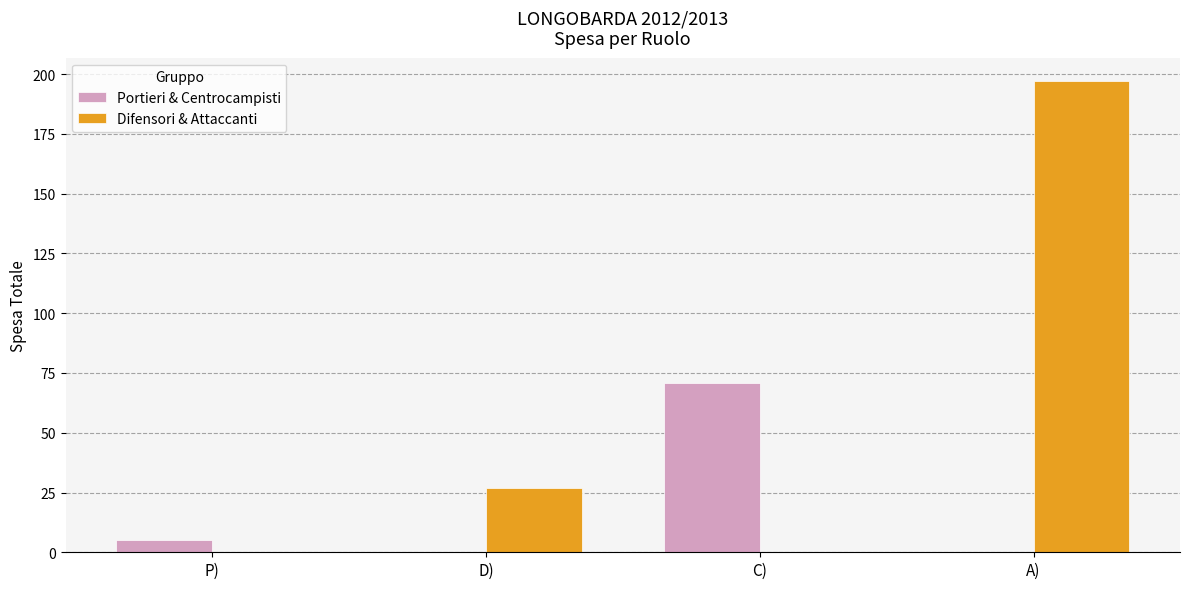

At which label is Difensori & Attaccanti closest to 98?

D)